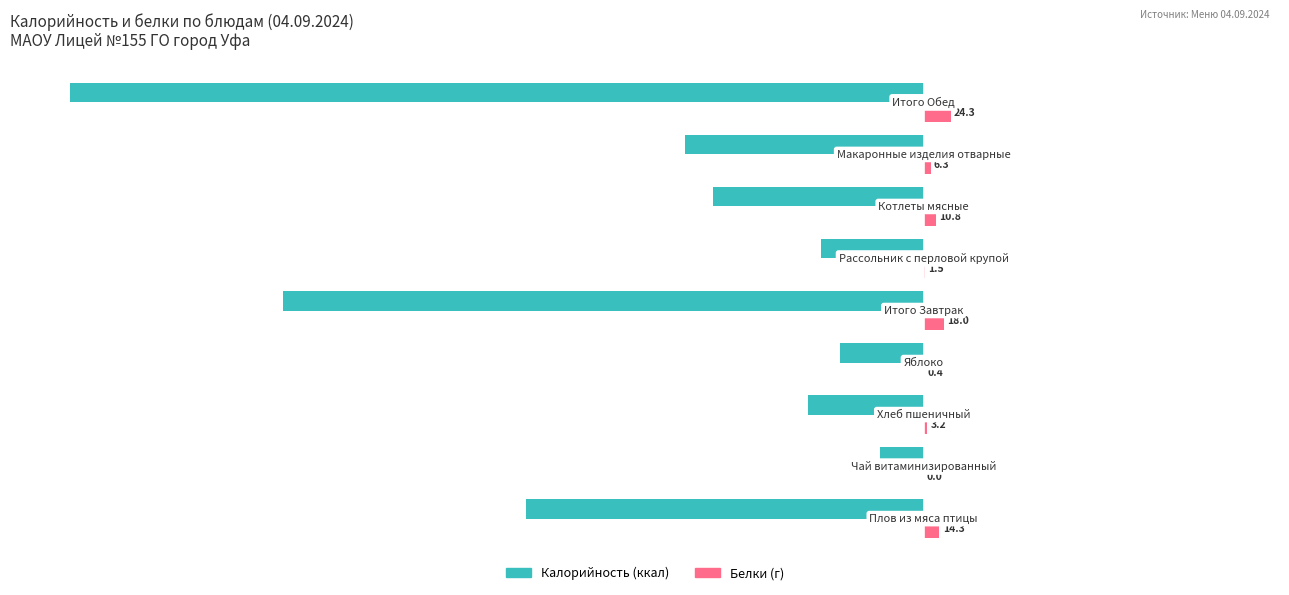

What is the maximum value shown in the chart?

24.3